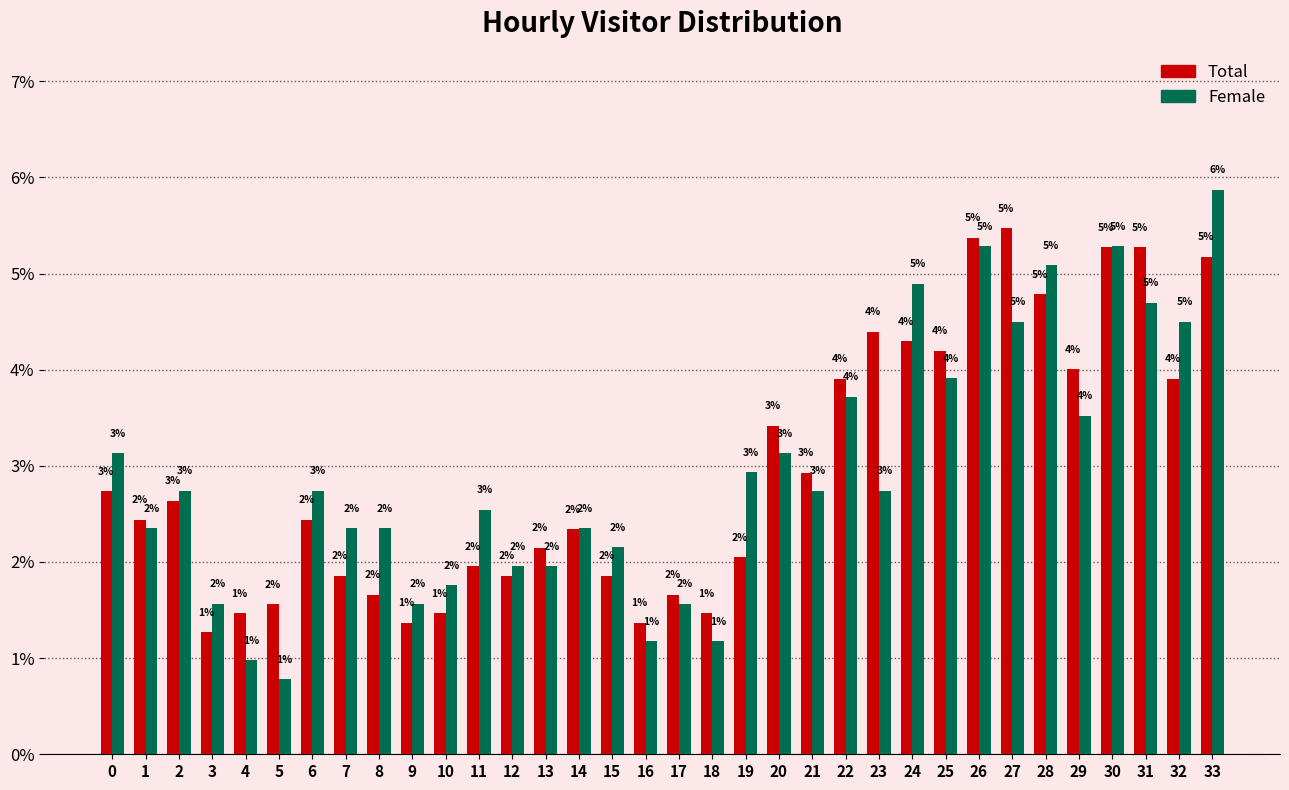

Where is Total nearest to the value 3?

21